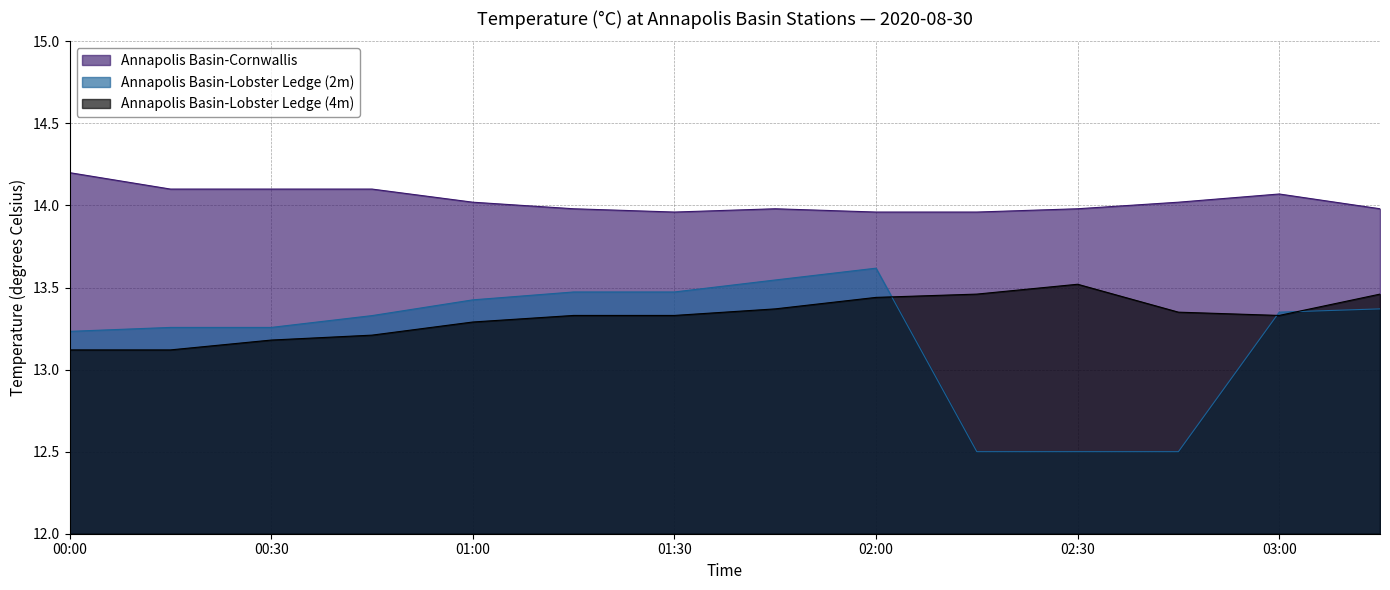

What is the difference between the maximum and minimum values in the Annapolis Basin-Lobster Ledge (2m) series?

1.1